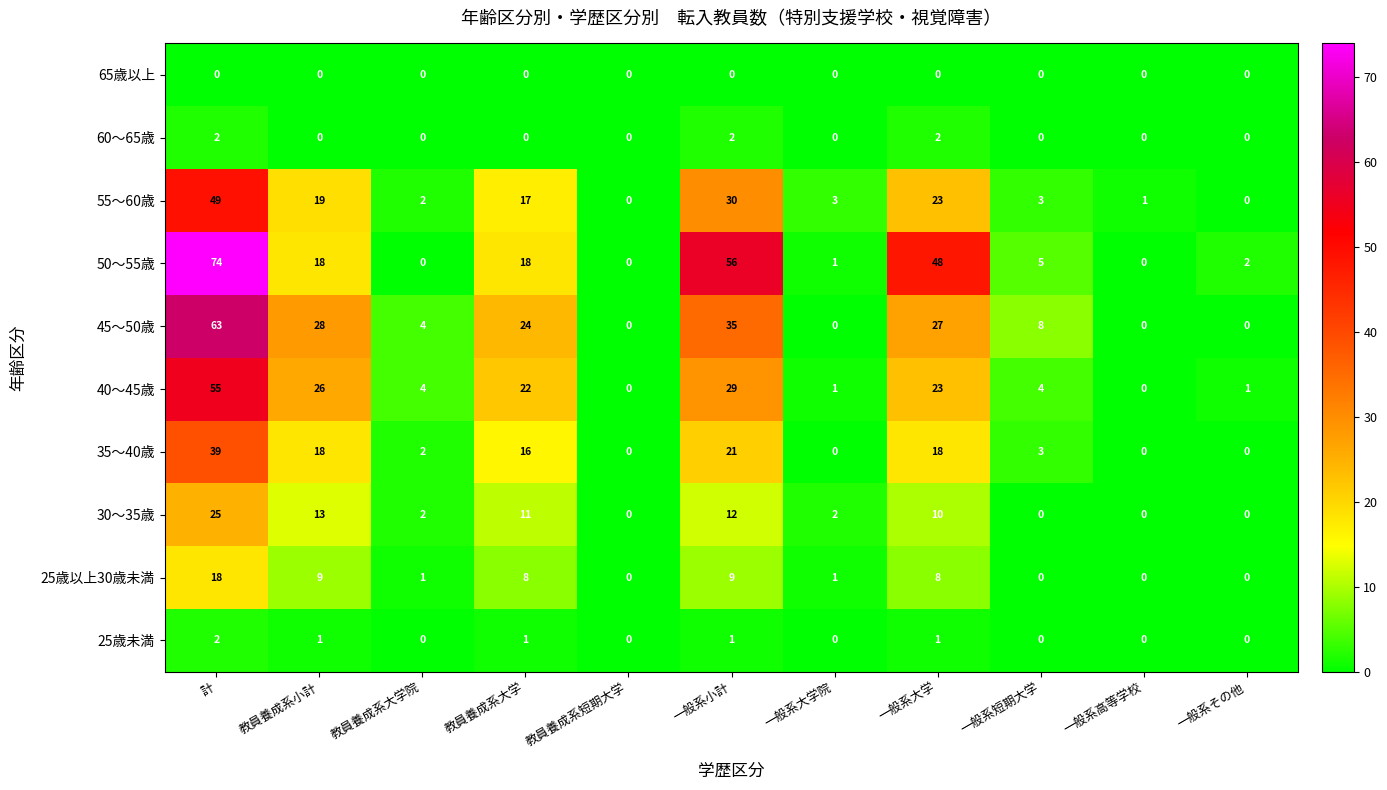

Which series has the largest total across all categories?

50〜55歳